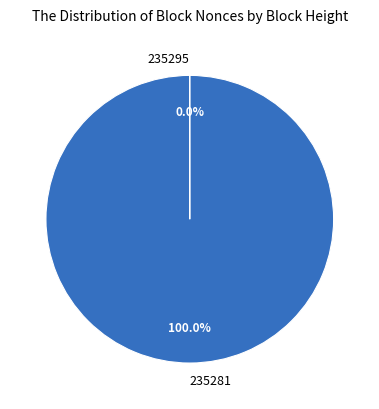

To the nearest percent, what is the average slice percentage?

50%